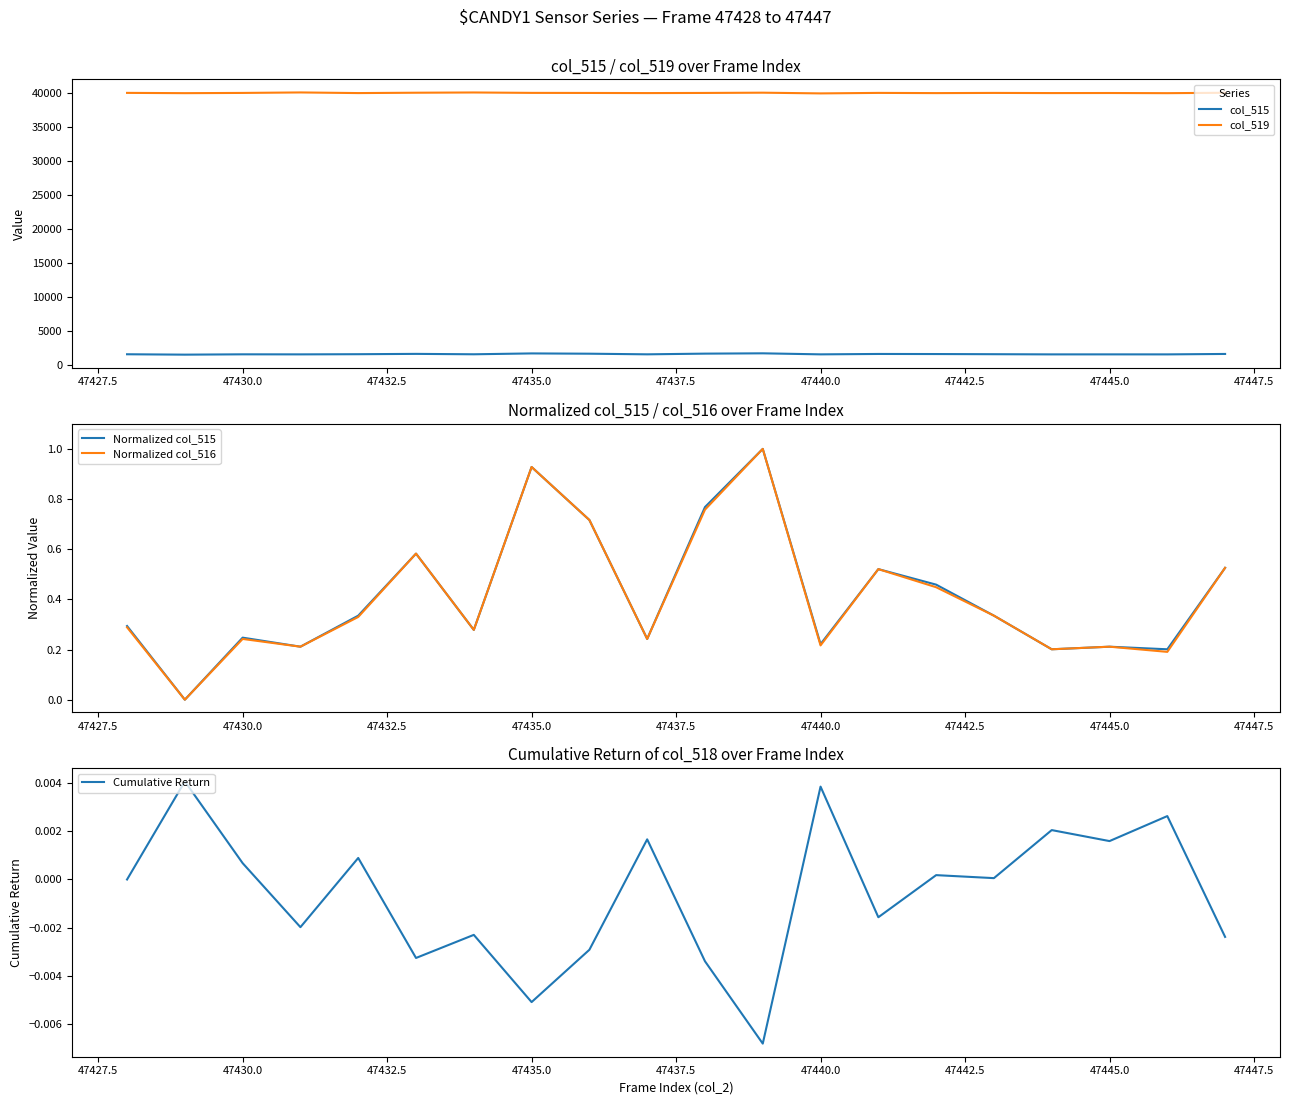

The col_519 series shows 64840.6 at 47440.0. True or false?

False